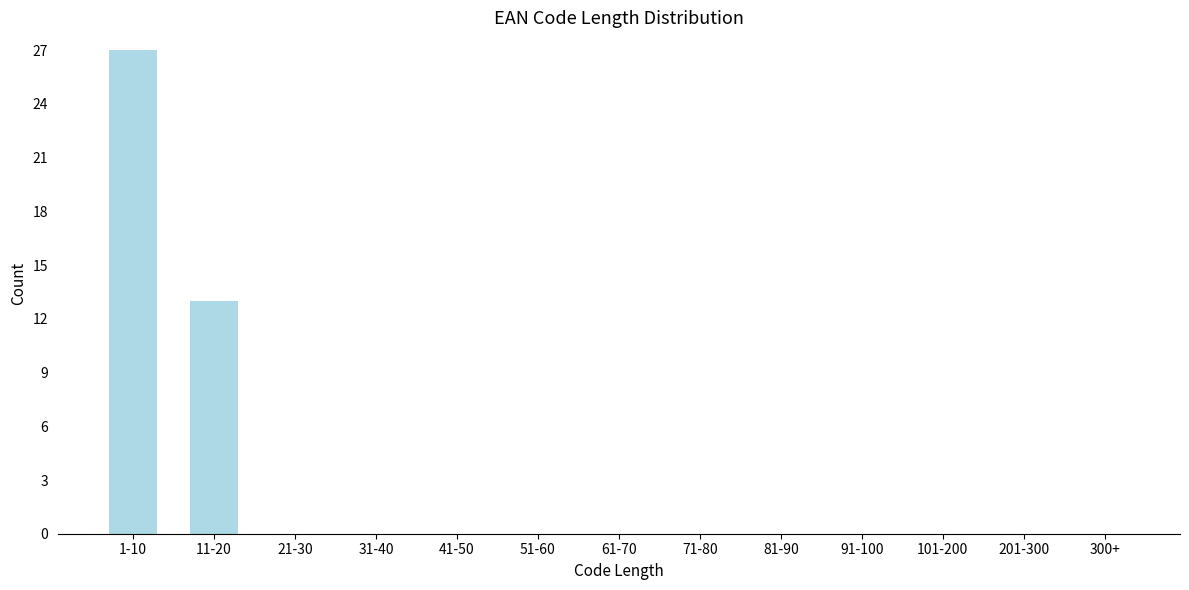

Reading left to right, extract all data points from this chart.

1-10=27	11-20=13	21-30=0	31-40=0	41-50=0	51-60=0	61-70=0	71-80=0	81-90=0	91-100=0	101-200=0	201-300=0	300+=0